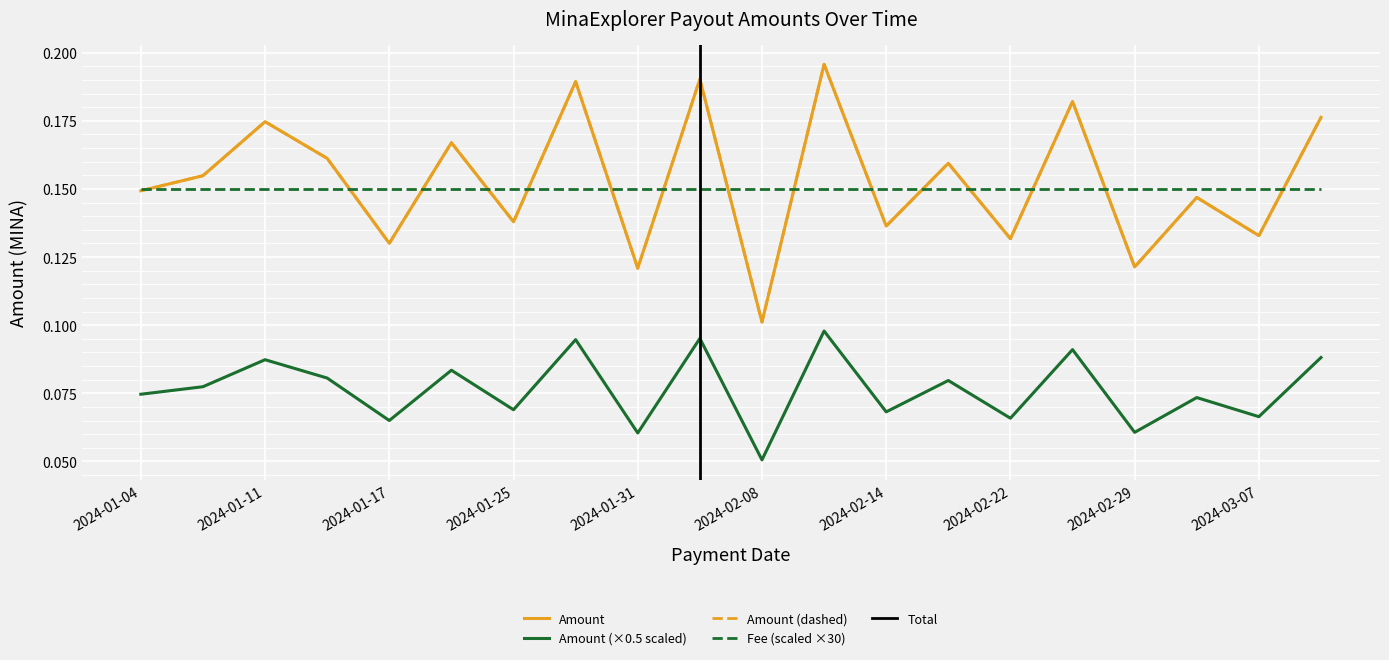

Where is the first local minimum for Amount (dashed)?

2024-01-17